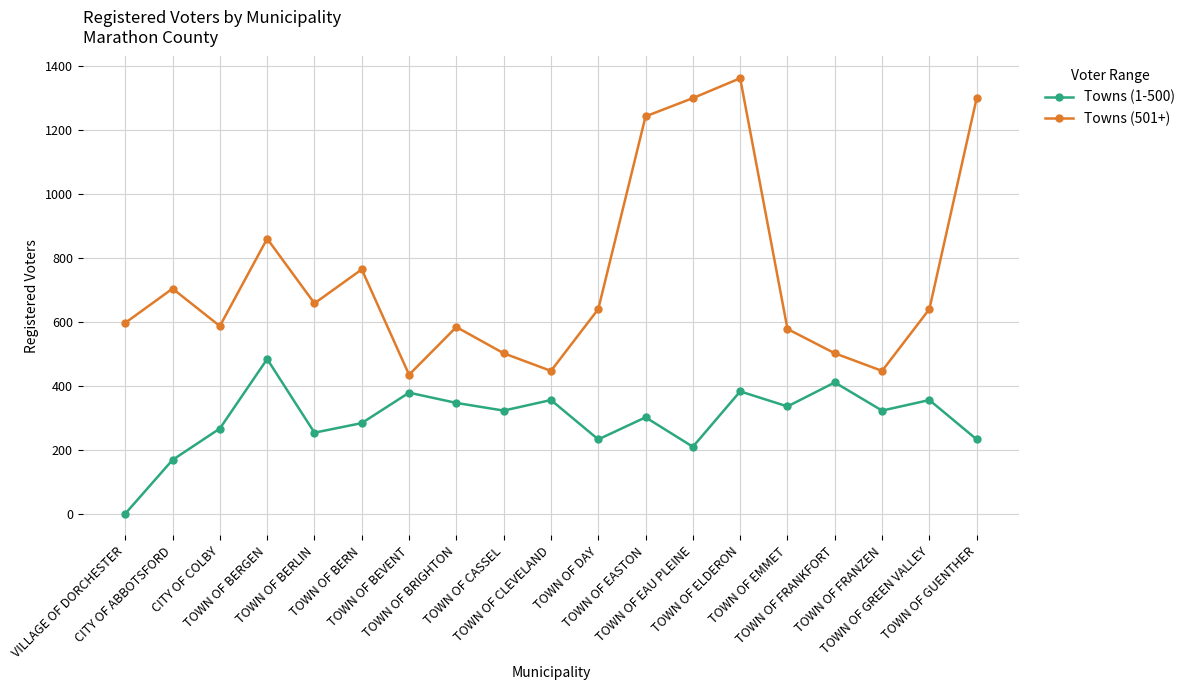

At which label does Towns (1-500) first exceed 323?

TOWN OF BERGEN